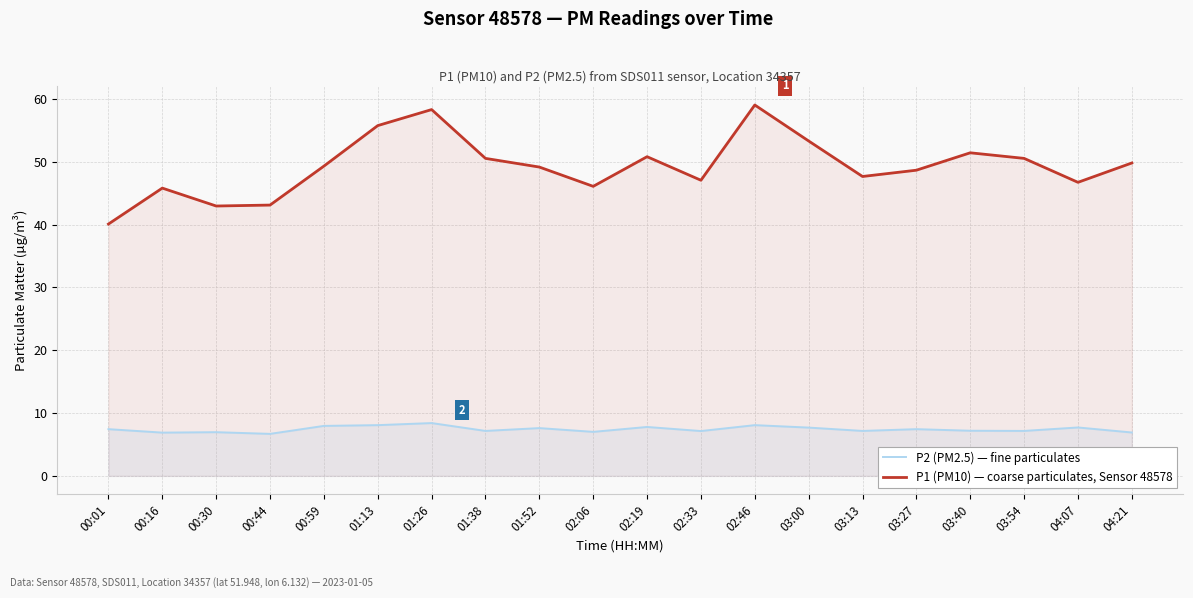

What is the difference between the P1 (PM10) — coarse particulates, Sensor 48578 values at 00:59 and 00:16?

3.5